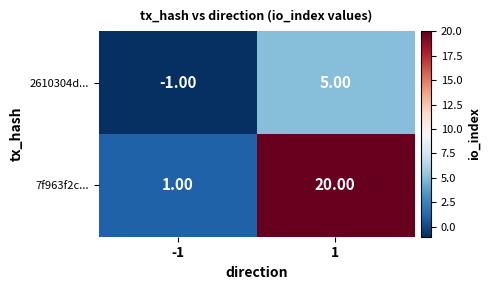

What is the sum of all 2610304d... values?

4